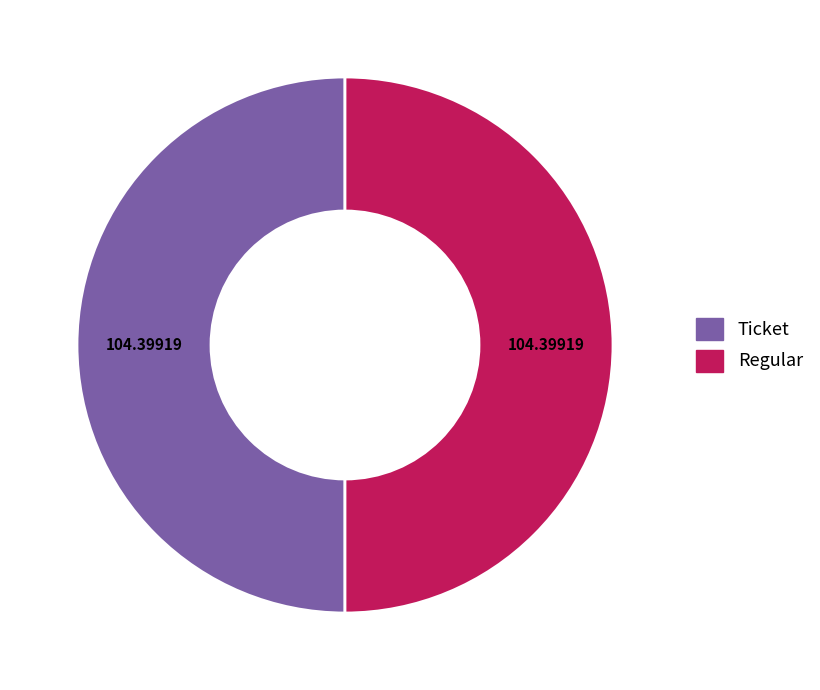

Is the sum of Regular and Ticket greater than half?

Yes